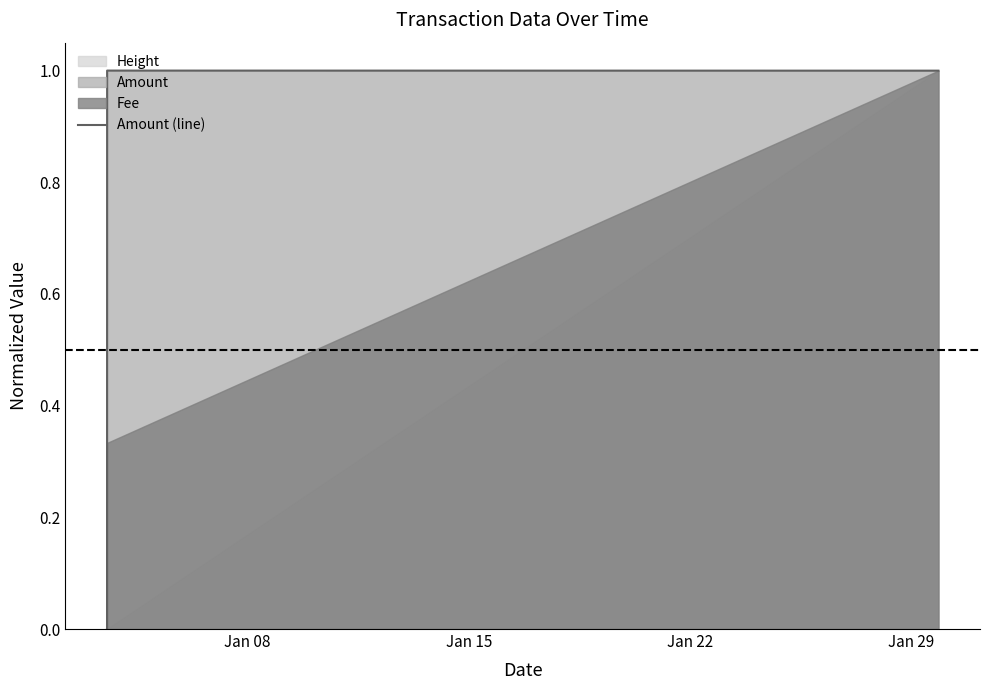

What is the highest value of the Amount (line) series?

1.0